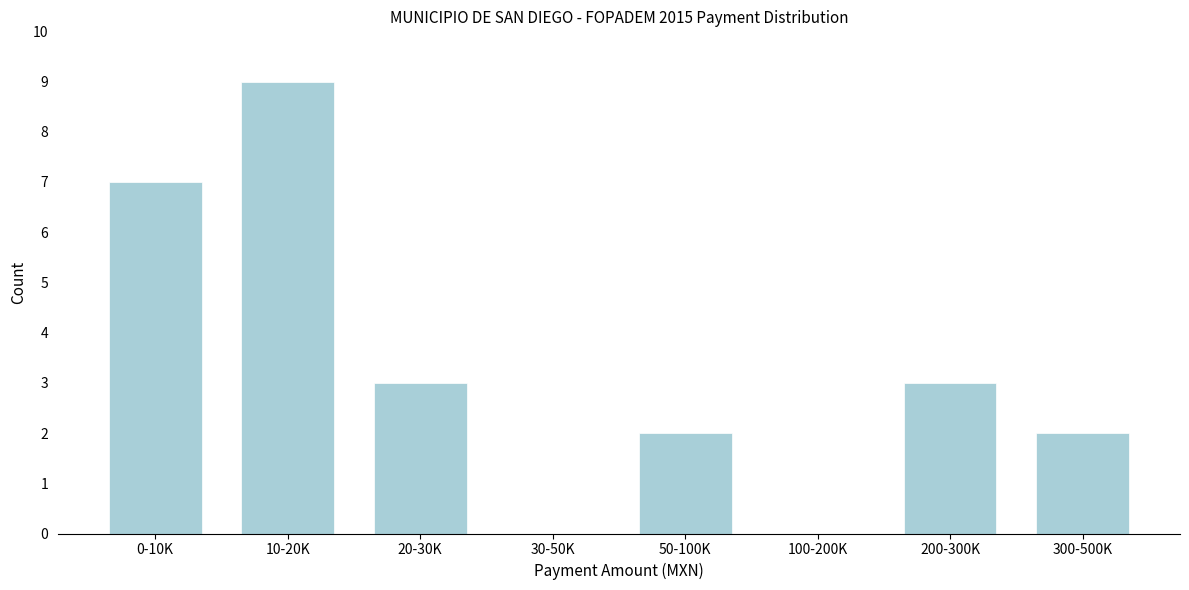

Reading left to right, transcribe all the data shown in this chart.

0-10K=7	10-20K=9	20-30K=3	30-50K=0	50-100K=2	100-200K=0	200-300K=3	300-500K=2